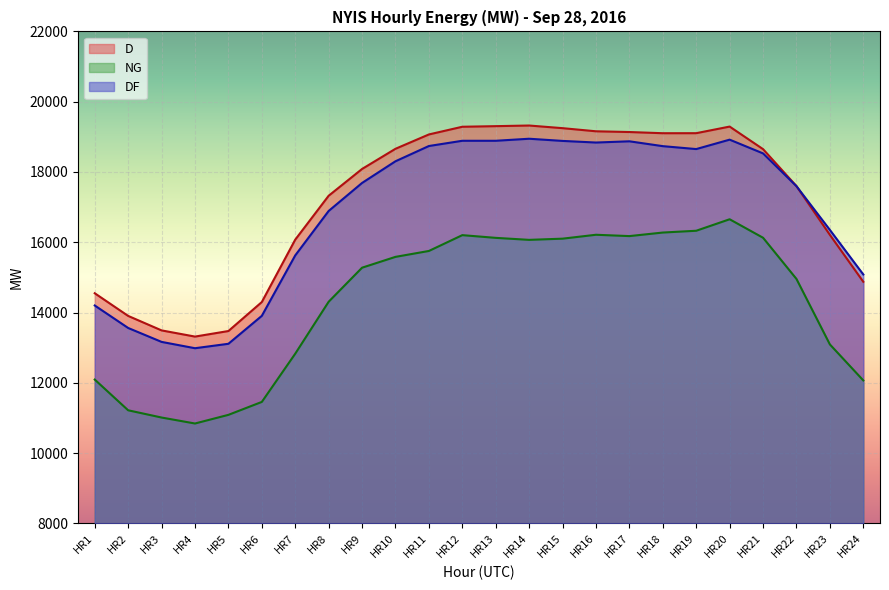

The value of D at HR18 is 10126. True or false?

False